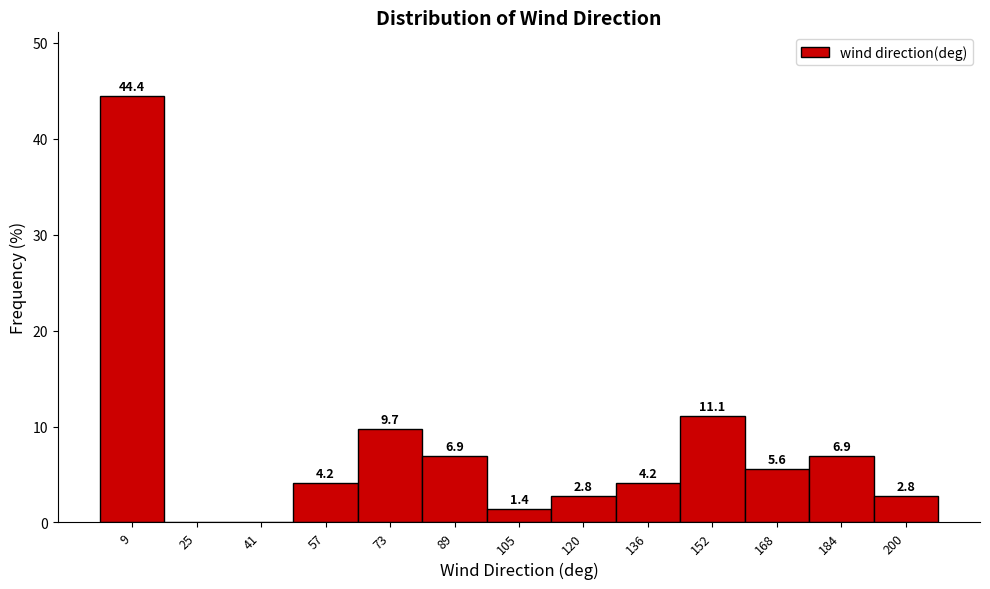

Which range on the x-axis has the tallest bar?

2 to 18